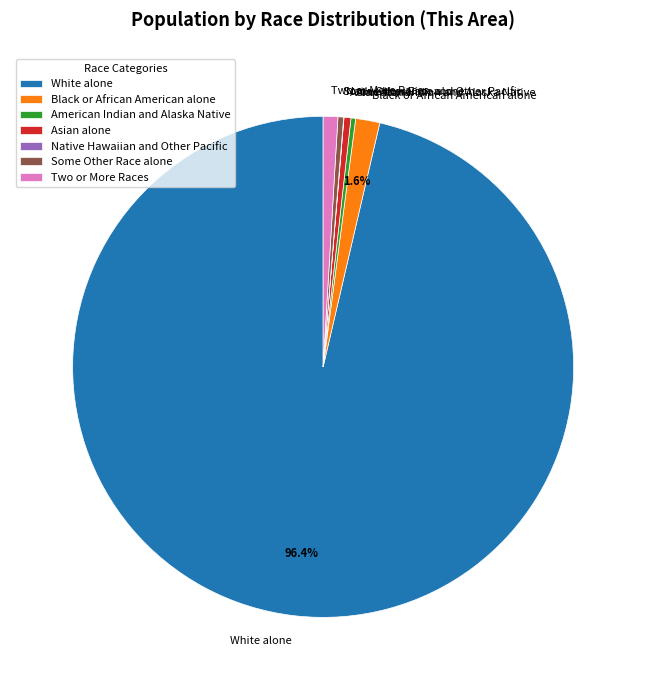

What is the ratio of the value at White alone to the value at American Indian and Alaska Native?

319.5